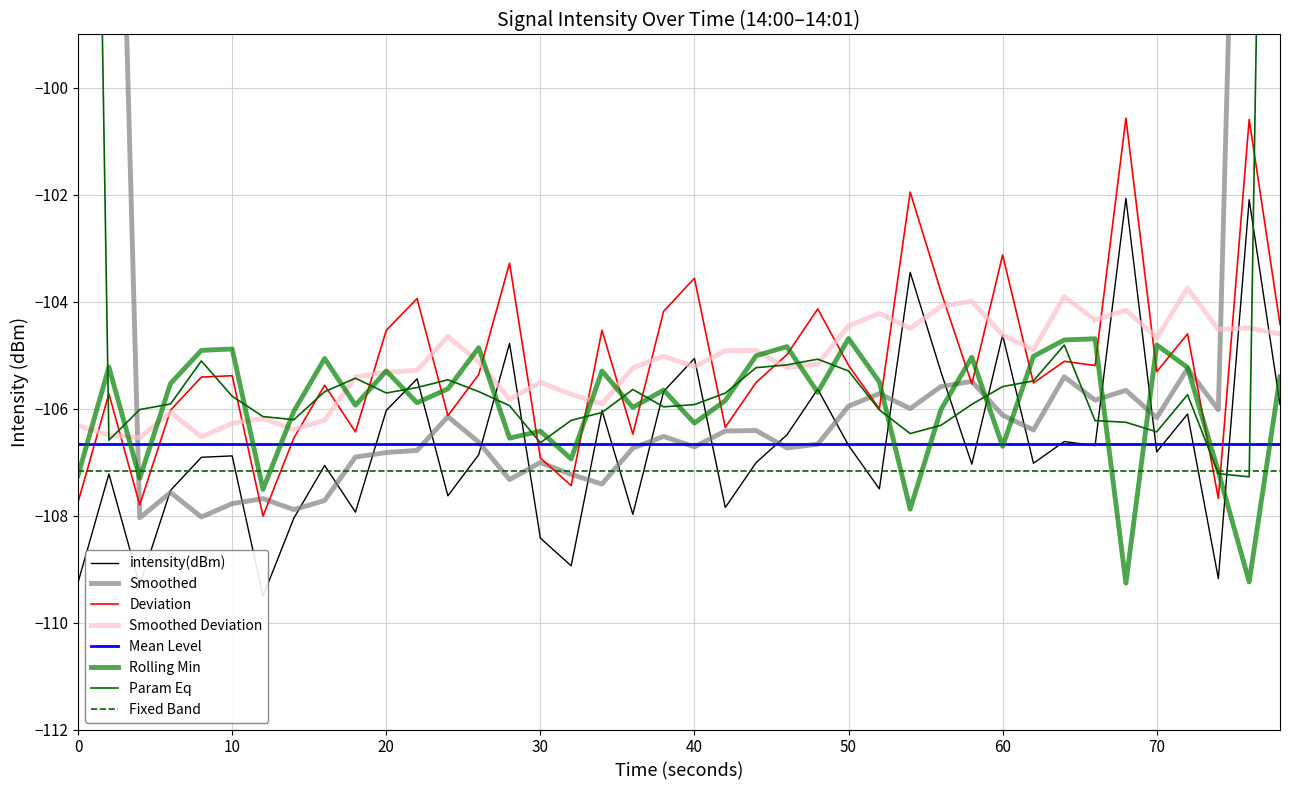

What is the difference between the maximum and minimum values?

7.4